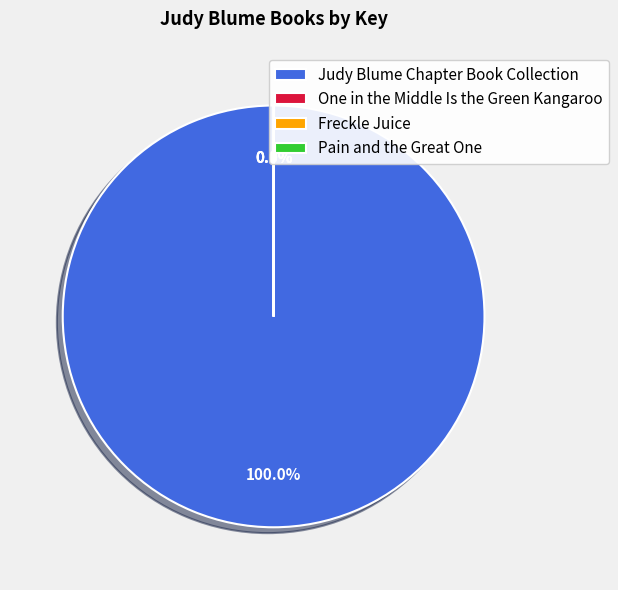

What is the largest slice in the pie chart?

Judy Blume Chapter Book Collection